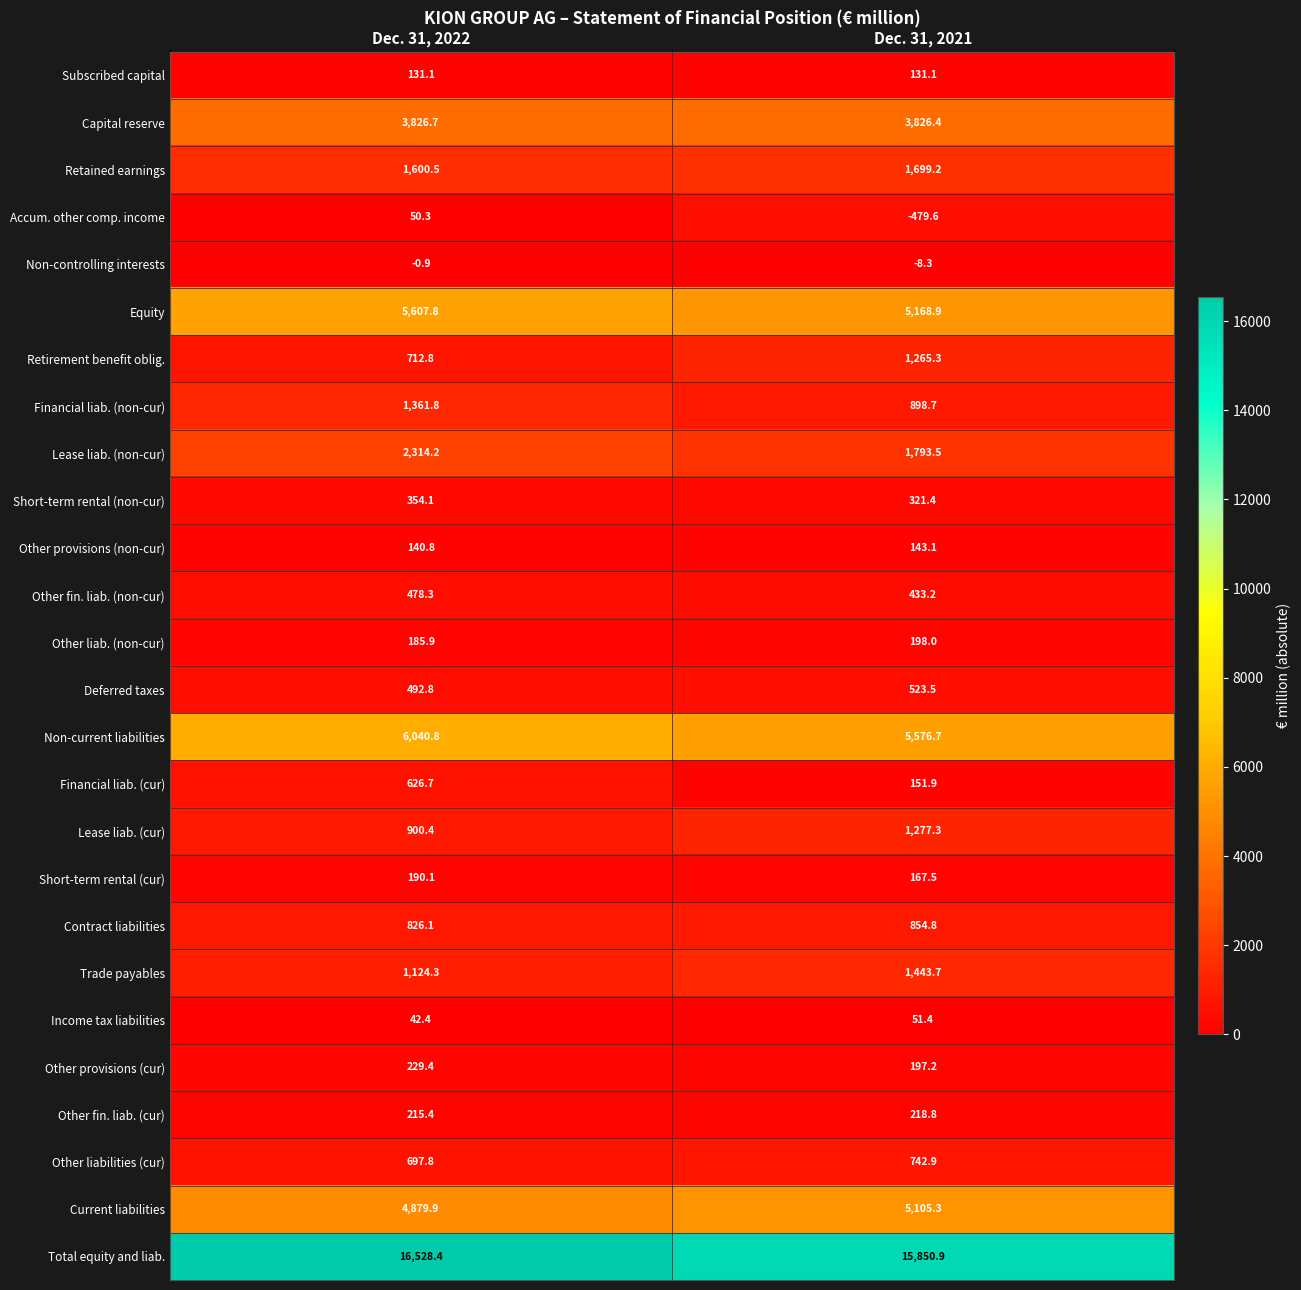

What is the minimum value for Retirement benefit oblig.?

712.8